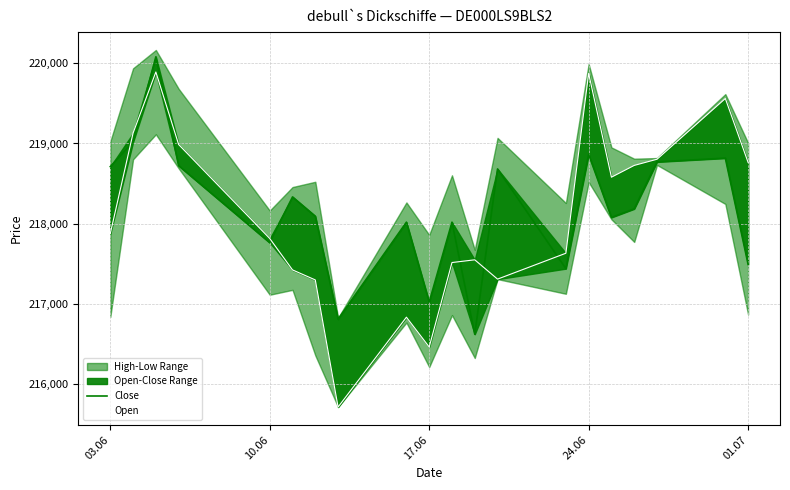

What is the maximum value shown in the chart?

220082